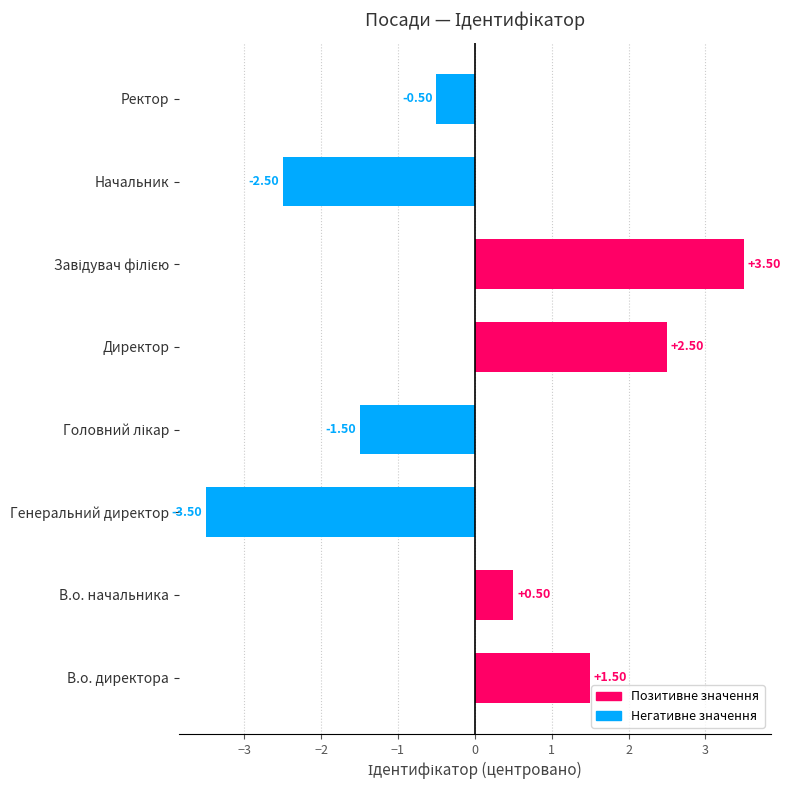

Between Генеральний директор and Ректор, which is larger?

Ректор